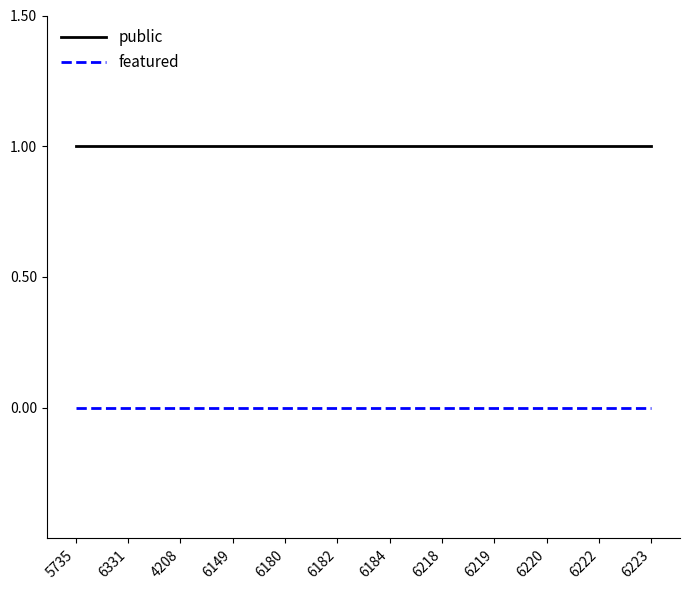

List the series in order of their overall mean, highest first.

public, featured